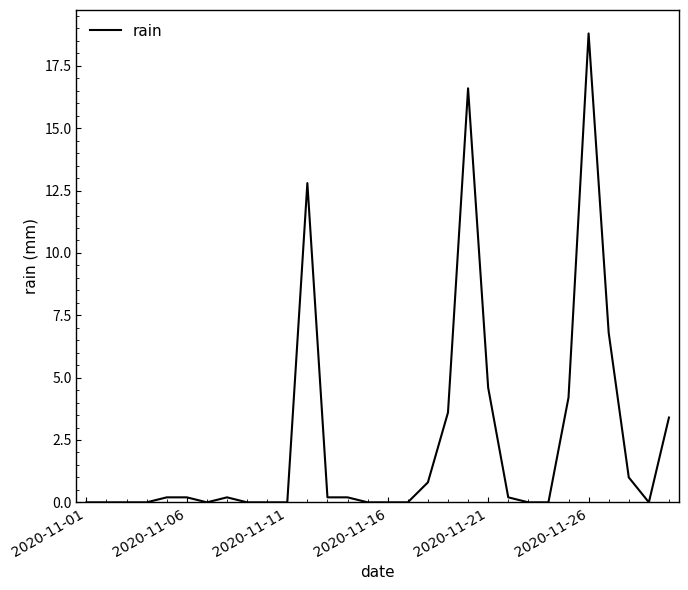

What is the average value?

2.5